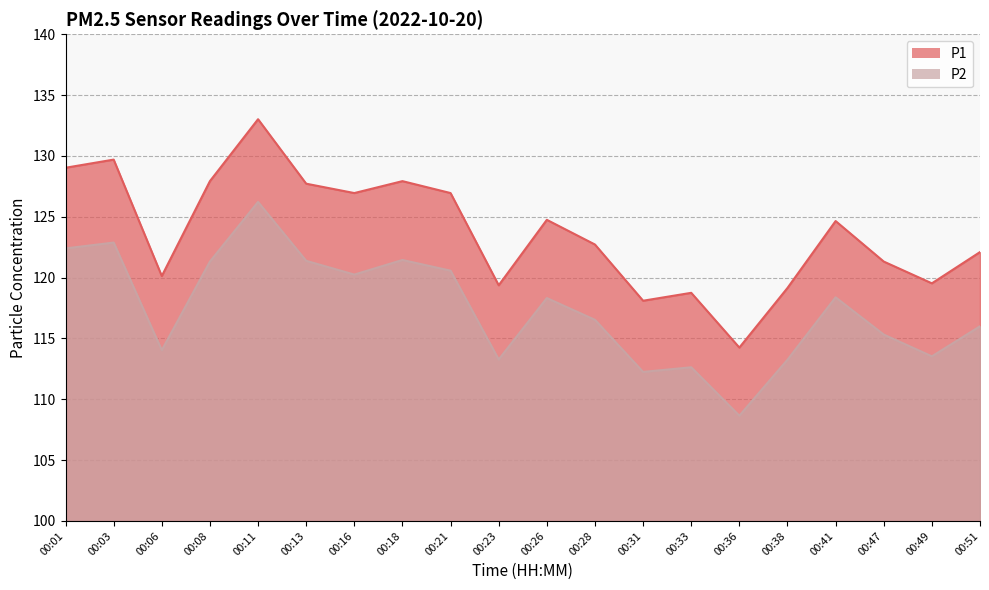

Which label corresponds to the largest value in the chart?

00:11